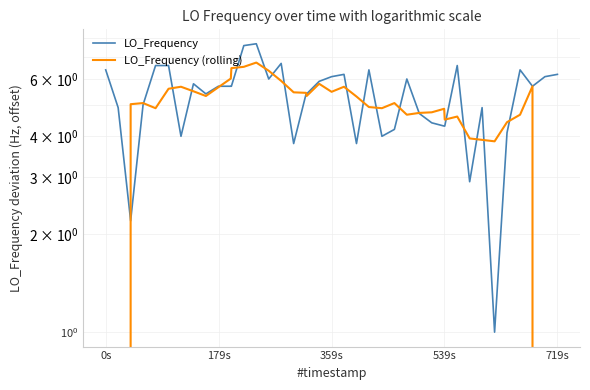

What are all the series names shown in the legend?

LO_Frequency, LO_Frequency (rolling)